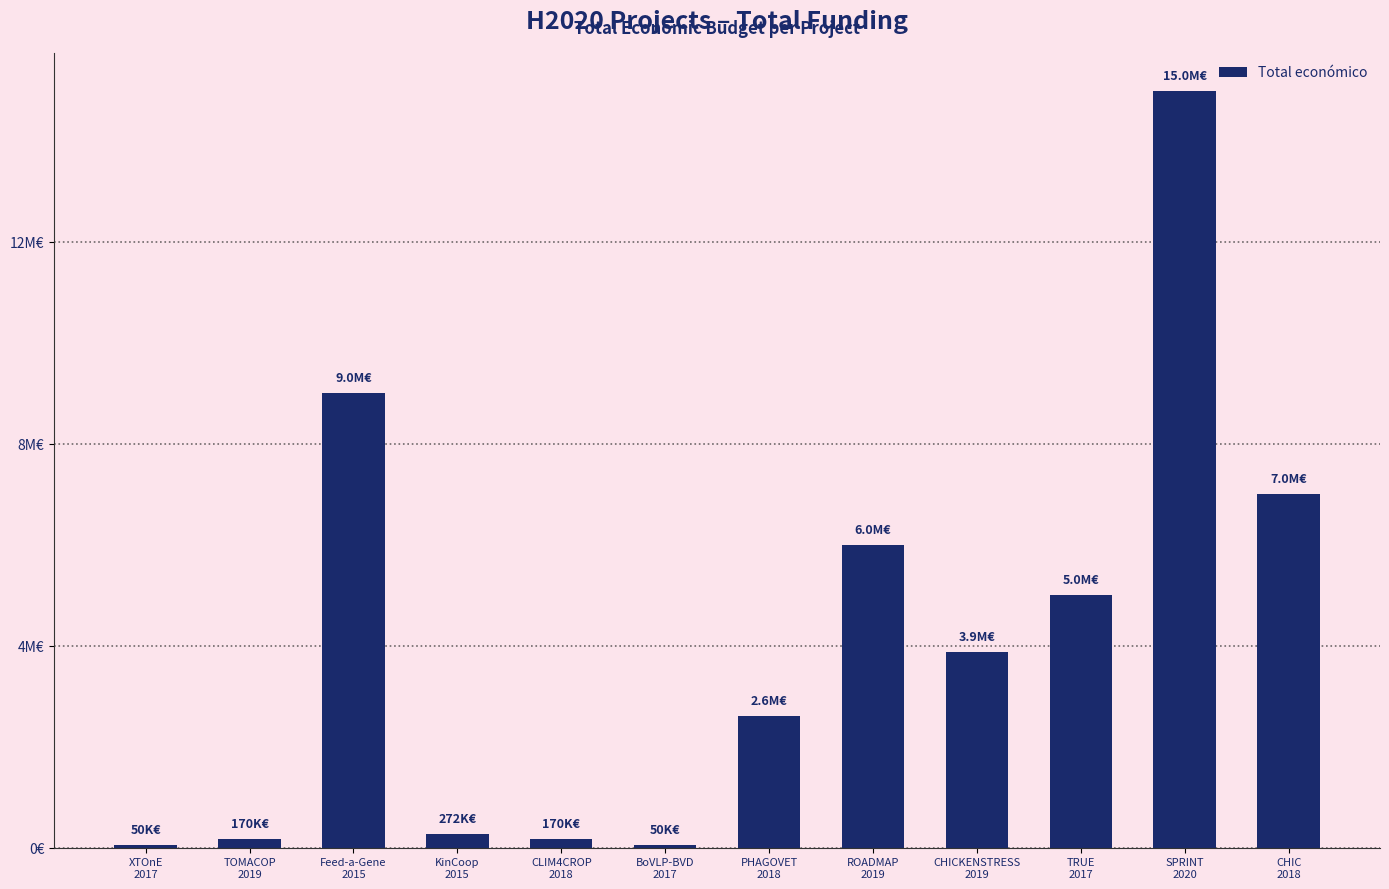

Which category has the lowest value across all series?

XTOnE
2017